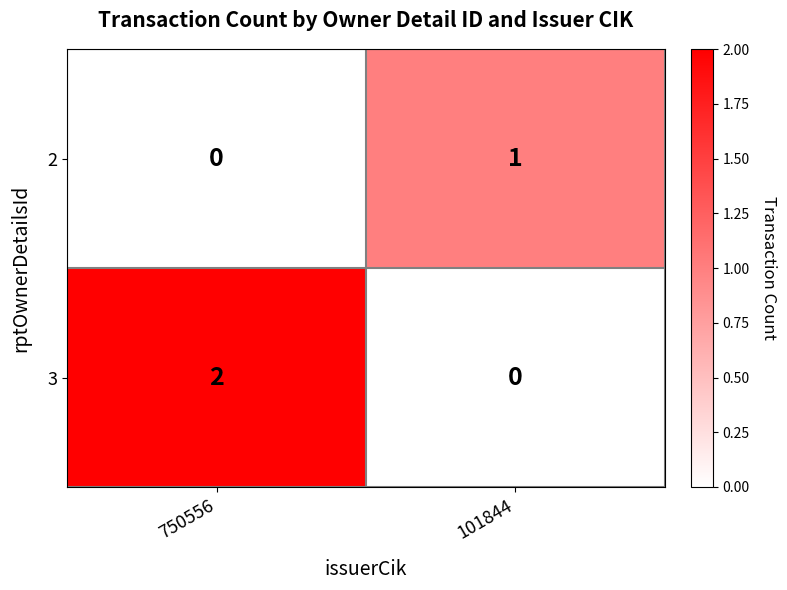

At which category is the sum across all series the highest?

750556